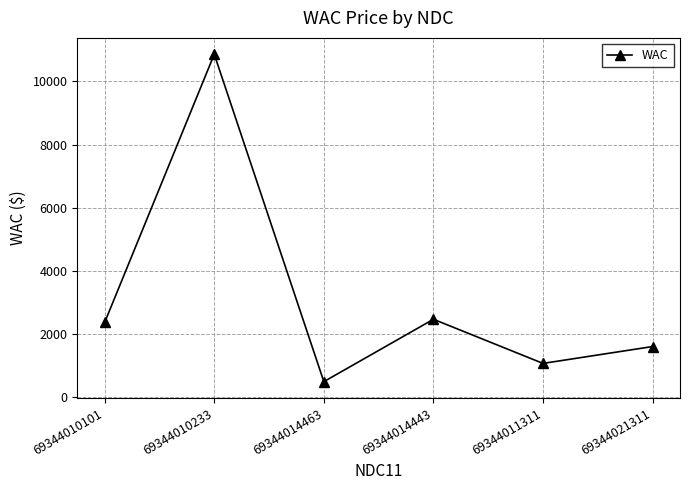

What is the value of the 6th point from the left?

1605.1